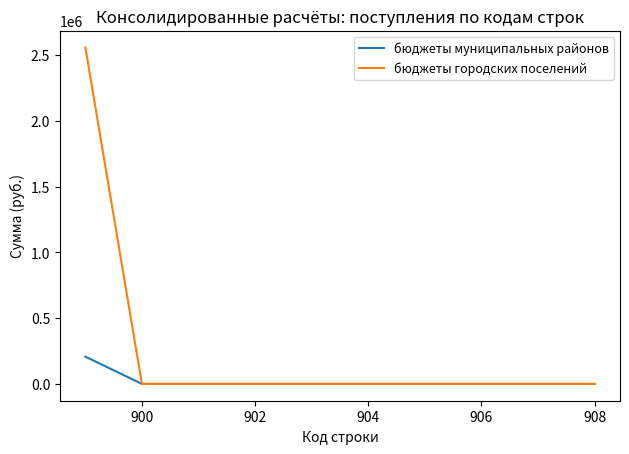

Which series has the largest total across all categories?

бюджеты городских поселений